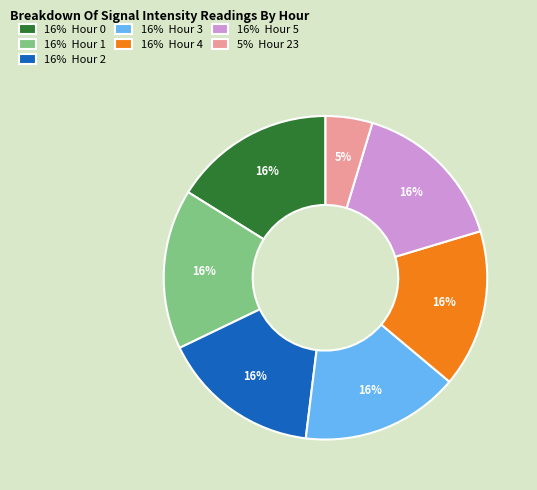

Which category has the smallest portion of the pie?

5% Hour 23